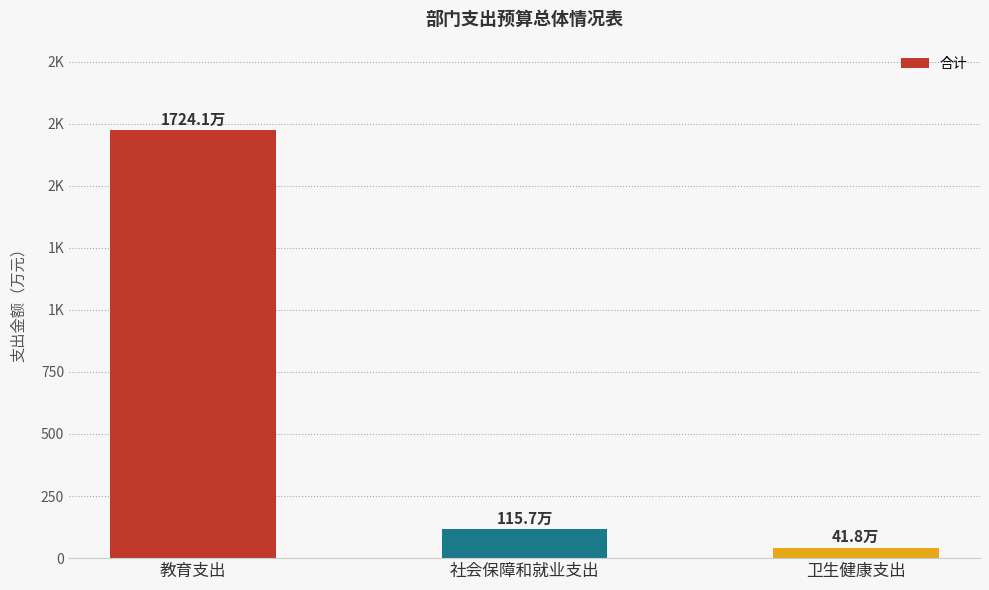

Are the bars grouped side by side (vs. stacked)?

No